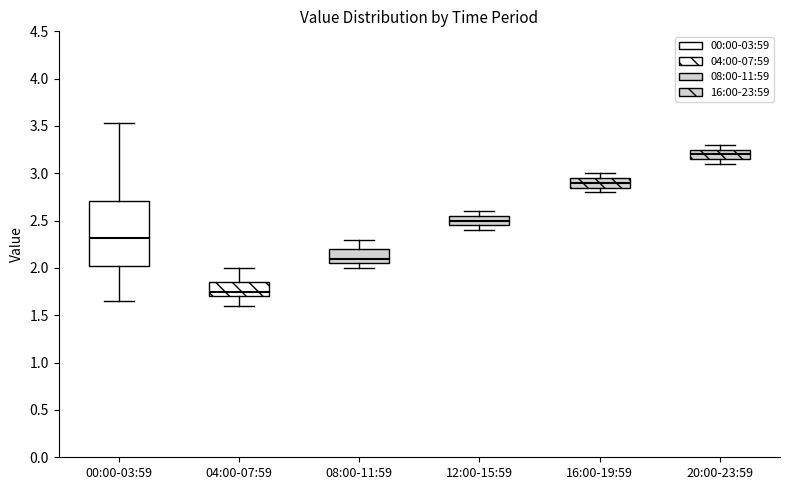

Which box's median line is the highest?

20:00-23:59